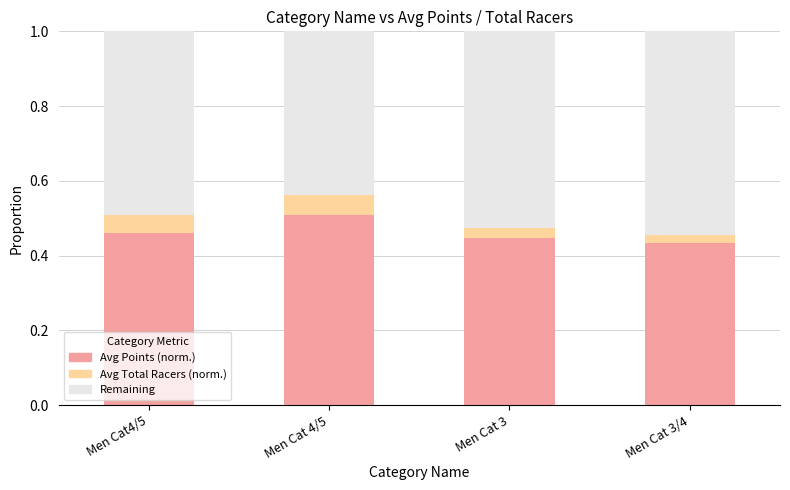

Count the Avg Points (norm.) values in the range 0 to 1.

4